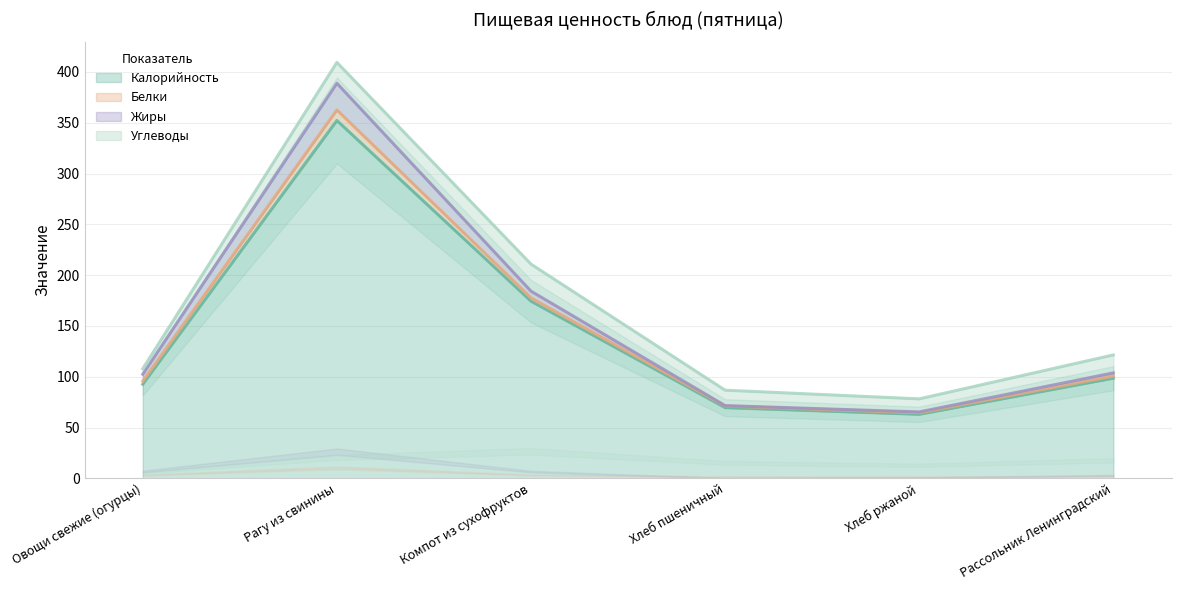

At which category is the sum across all series the highest?

Рагу из свинины